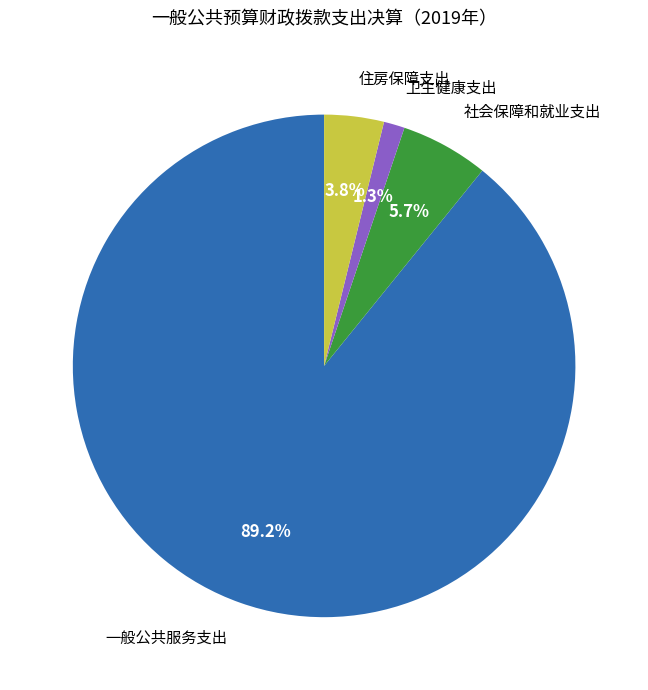

What percentage do 住房保障支出 and 社会保障和就业支出 together represent?

9.5%